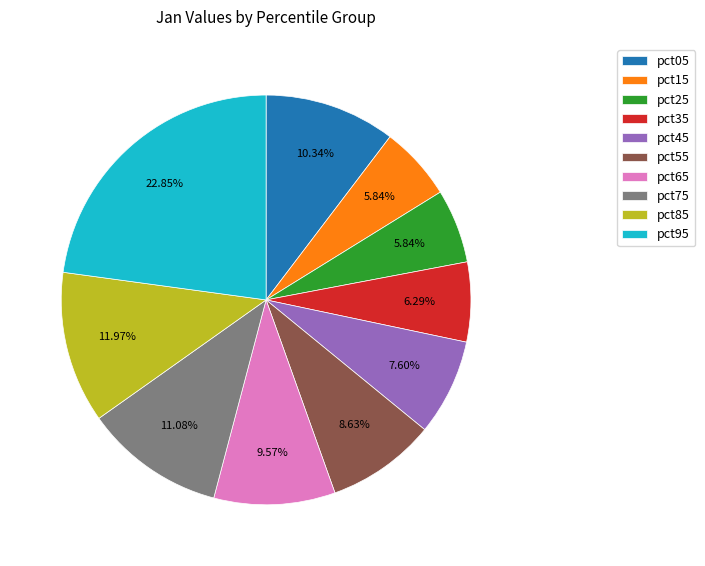

Which has a higher value, pct55 or pct95?

pct95